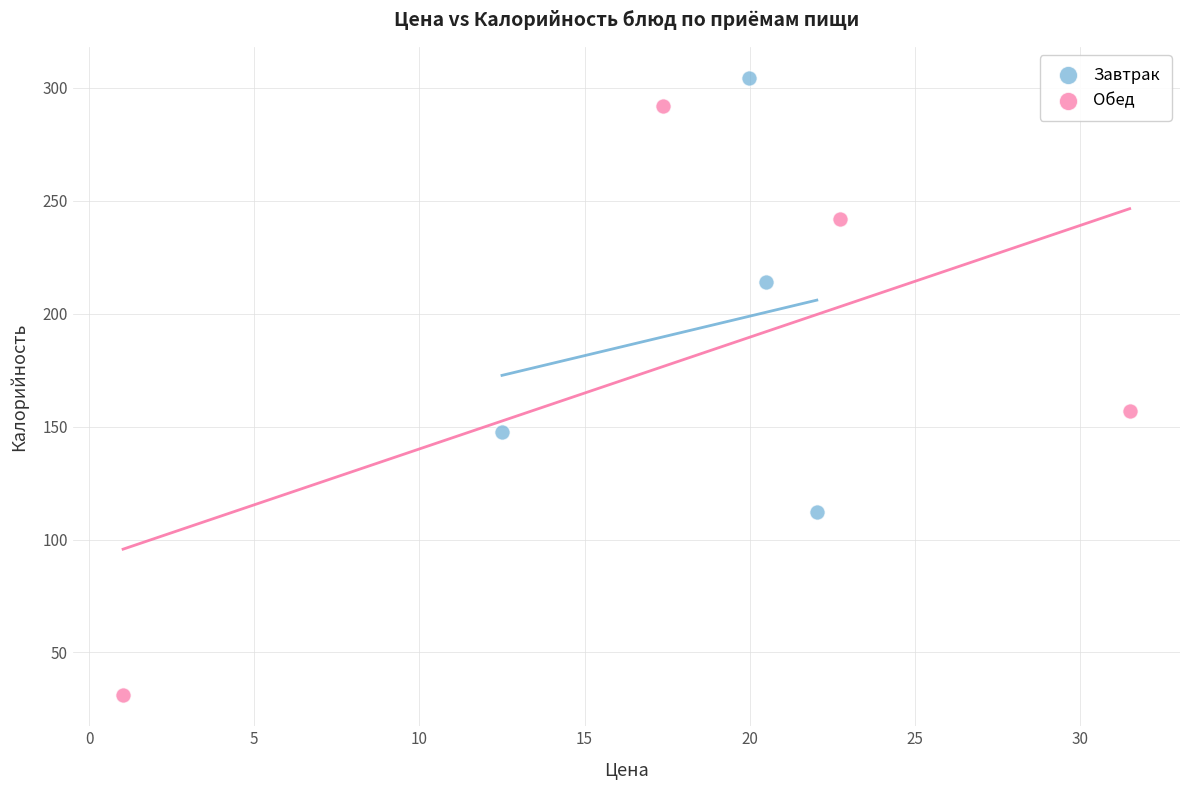

Which series has the widest spread of Y values?

Обед